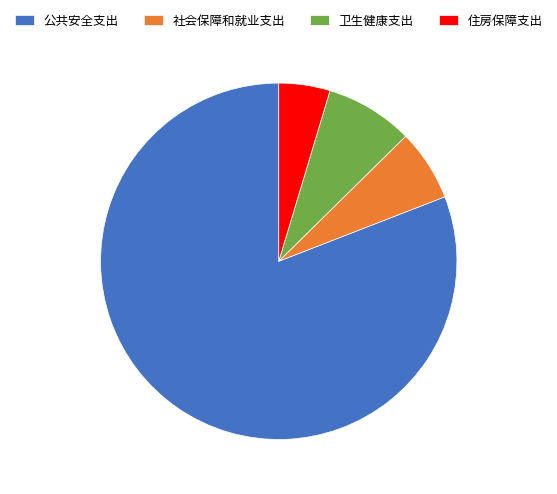

Combined, do 社会保障和就业支出 and 公共安全支出 account for over 50%?

Yes